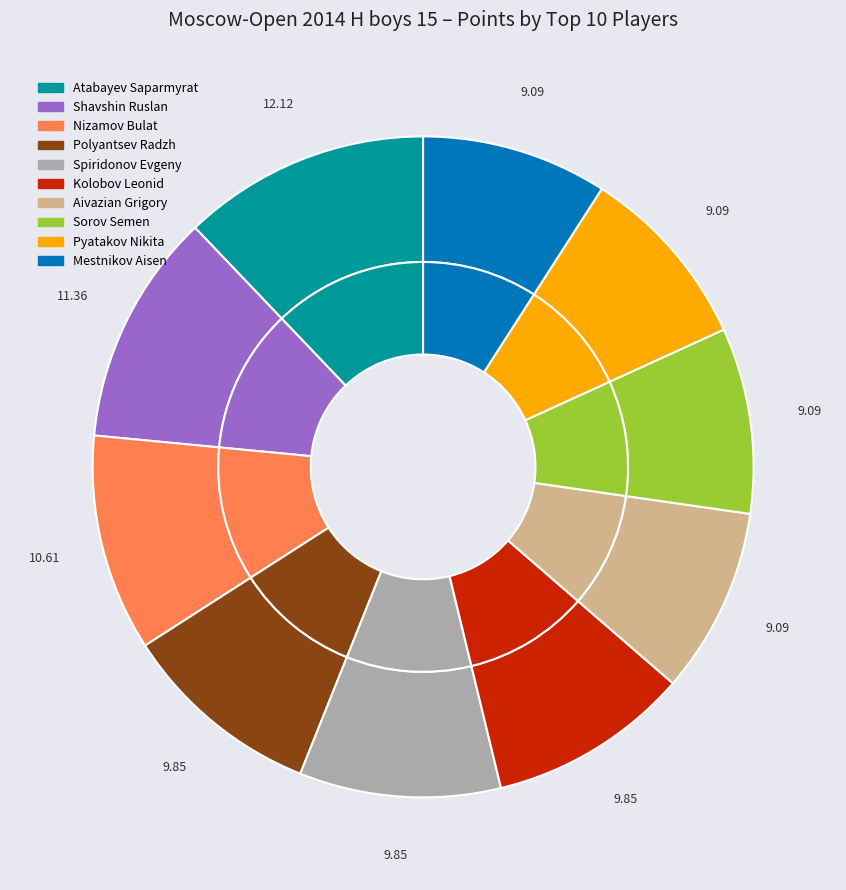

Approximately how many times larger is the value at Spiridonov Evgeny compared to Nizamov Bulat?

0.9